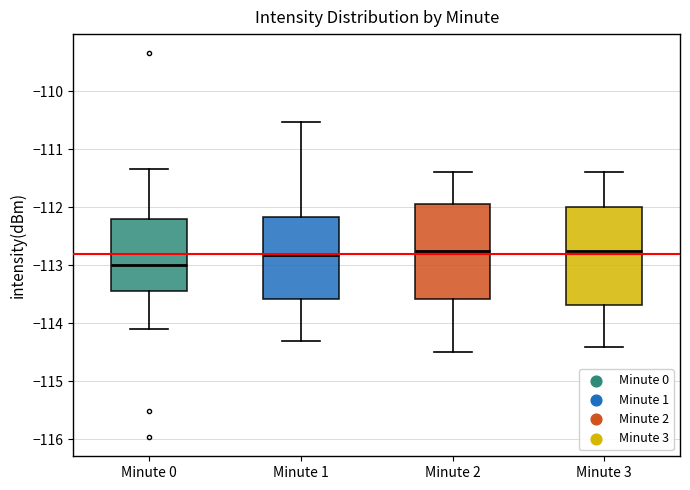

Which box has the lowest median line?

Minute 0